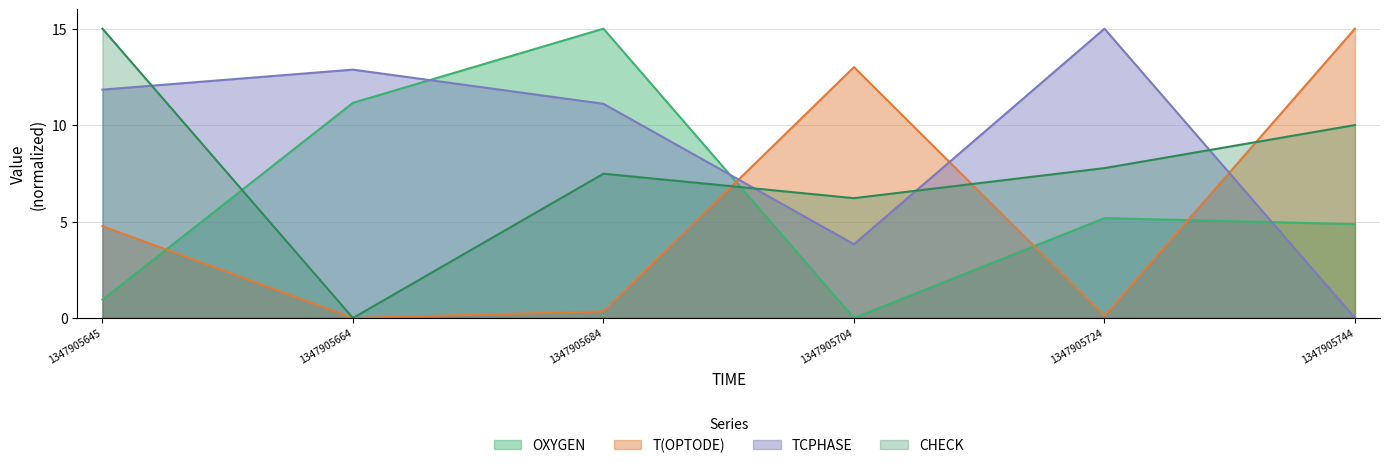

List the series in order of their peak value, highest first.

OXYGEN, T(OPTODE), TCPHASE, CHECK